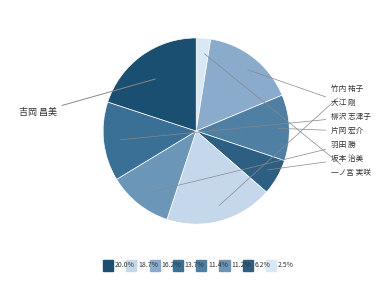

How many segments does this pie chart have?

8